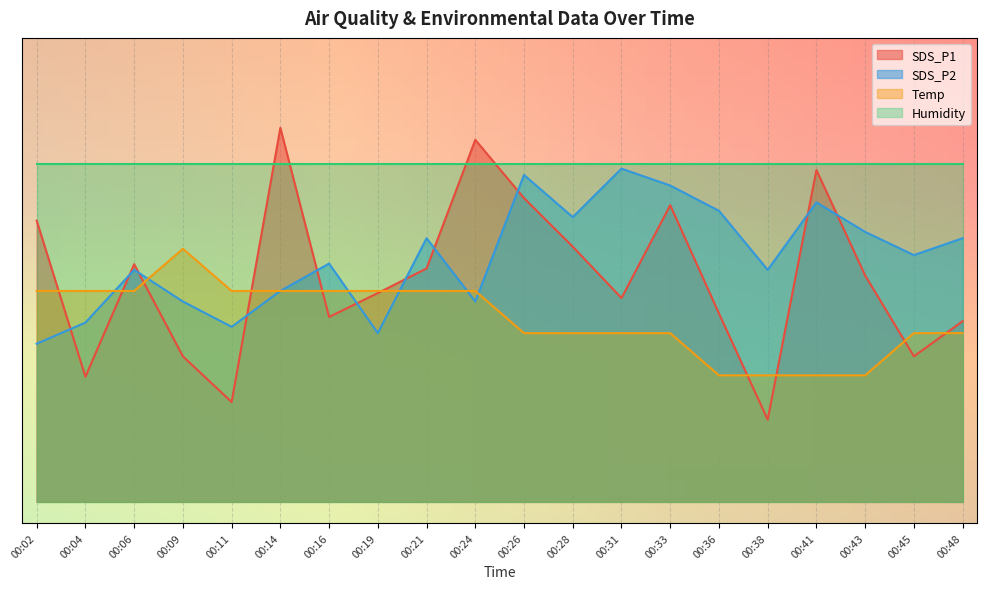

Which label corresponds to the smallest value in the chart?

00:38